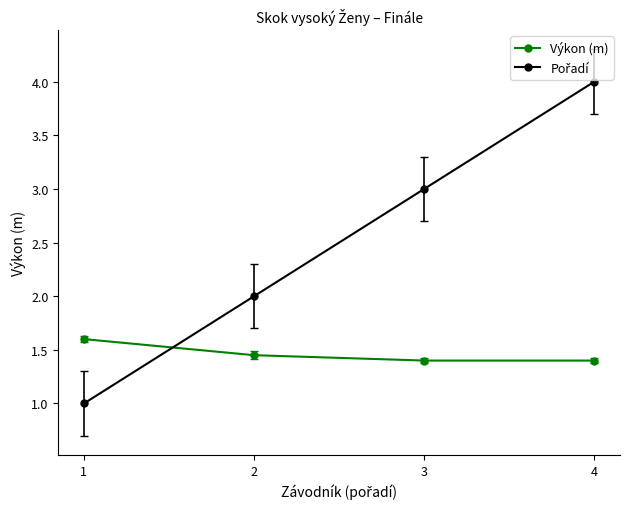

What is the sum of the Výkon (m) values at 1 and 3?

3.0